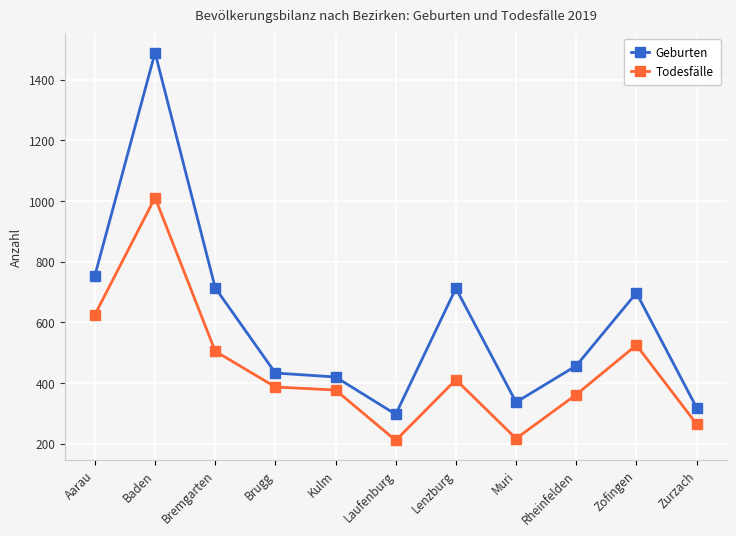

What are all the series names shown in the legend?

Geburten, Todesfälle